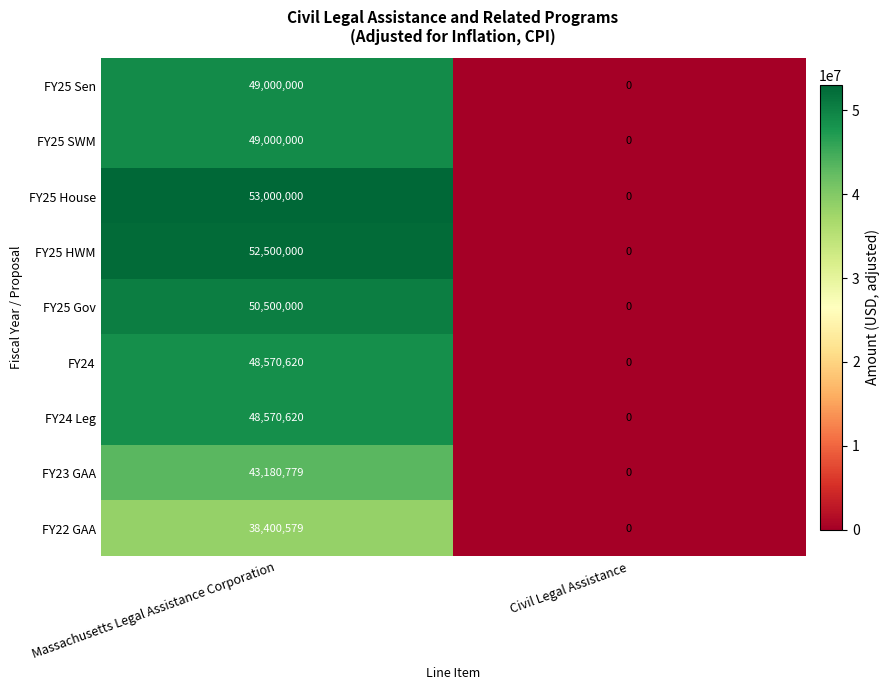

Reading left to right, extract all data points from this chart.

FY25 Sen: 49000000	0
FY25 SWM: 49000000	0
FY25 House: 53000000	0
FY25 HWM: 52500000	0
FY25 Gov: 50500000	0
FY24: 48570620	0
FY24 Leg: 48570620	0
FY23 GAA: 43180779	0
FY22 GAA: 38400579	0